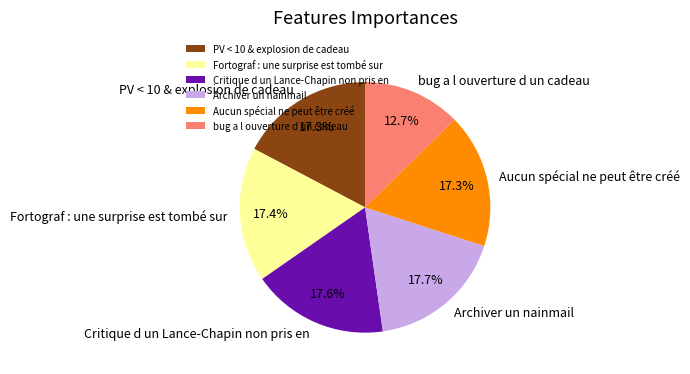

Is the sum of Fortograf : une surprise est tombé sur and Archiver un nainmail greater than half?

No